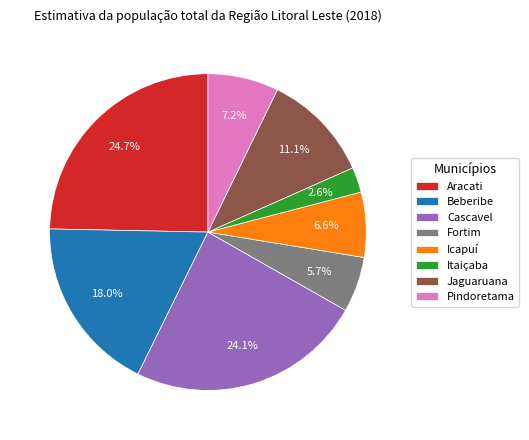

To the nearest percent, what is the average slice percentage?

12%